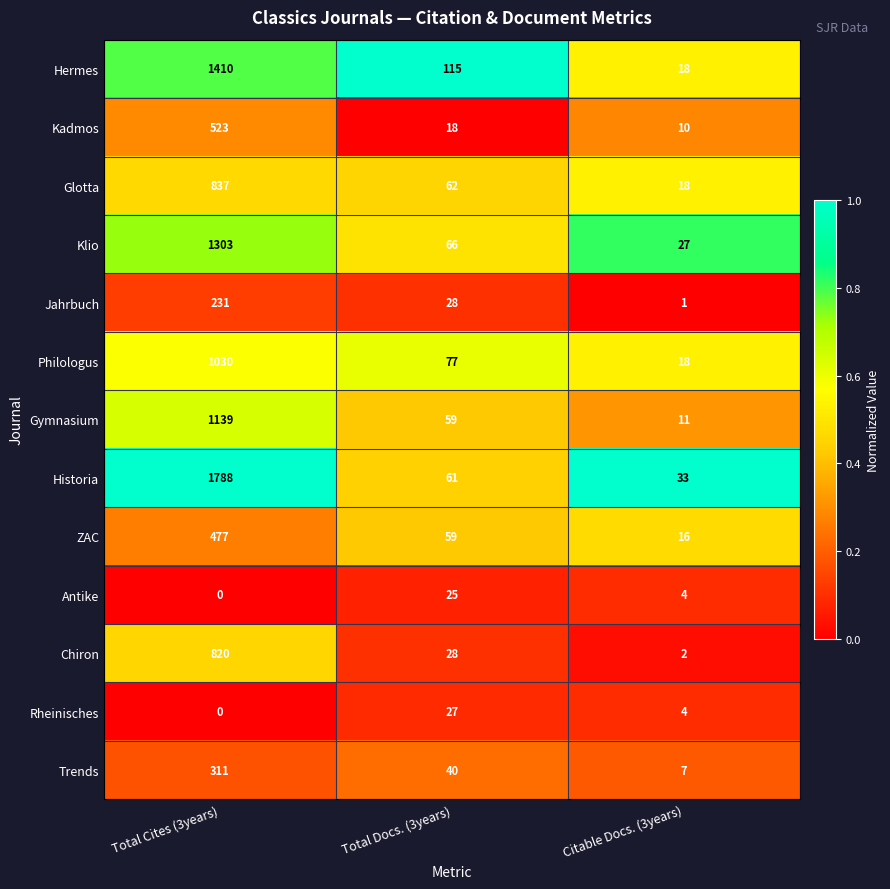

Between Total Docs. (3years) and Citable Docs. (3years), which series saw the biggest shift?

Hermes